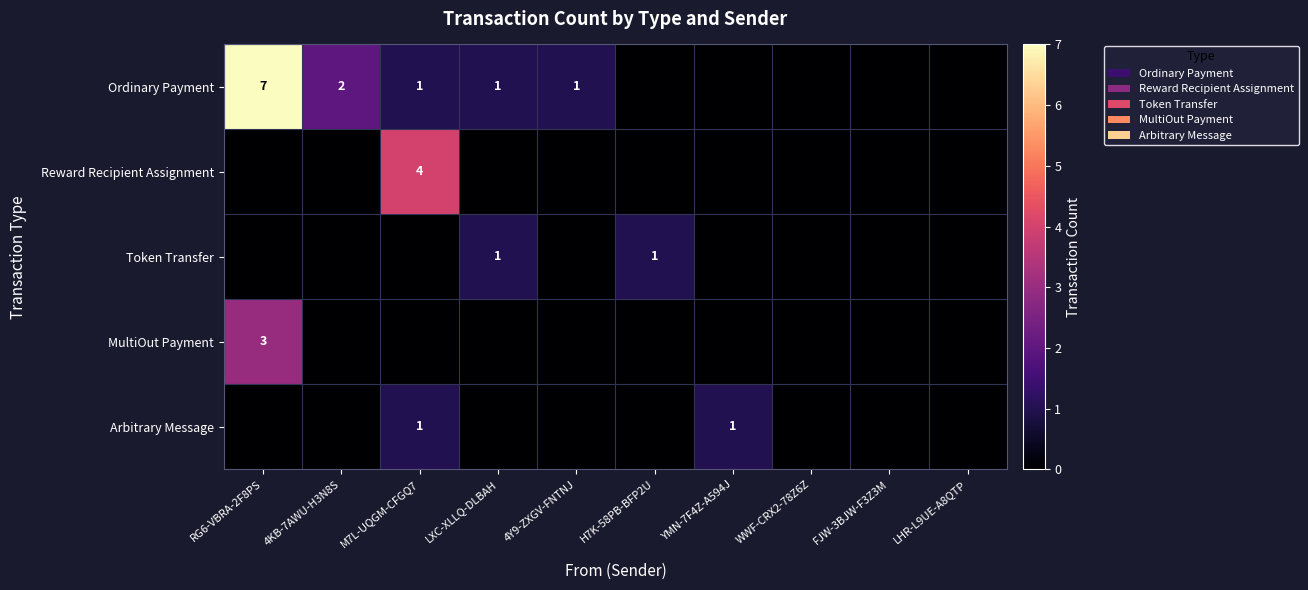

What is the total value across all series at H7K-58PB-BFP2U?

1